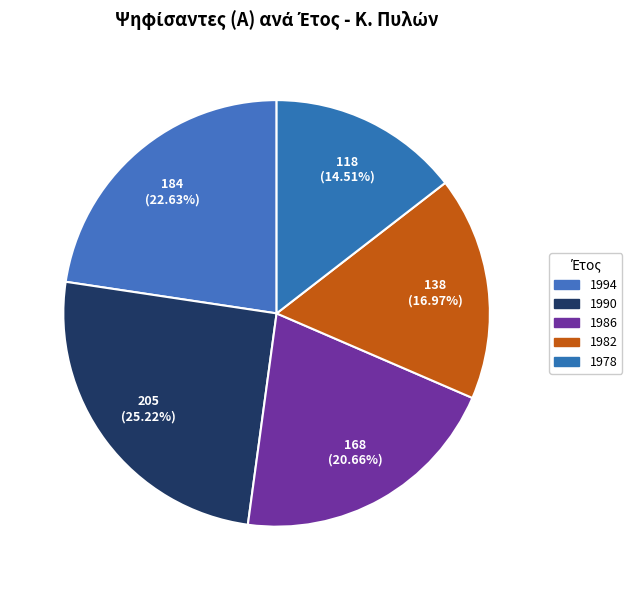

How many segments does this pie chart have?

5